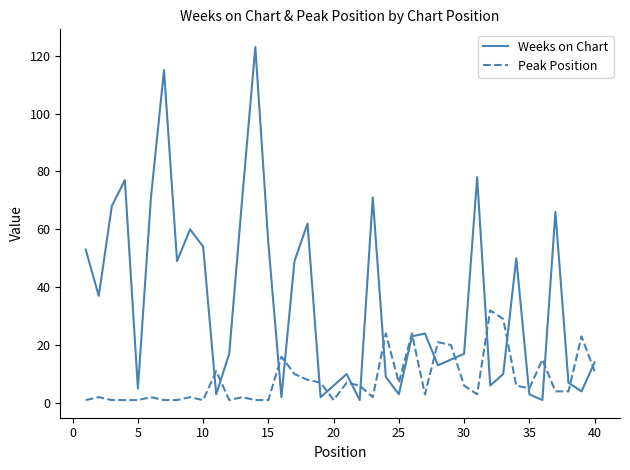

Which series has the largest total across all categories?

Weeks on Chart